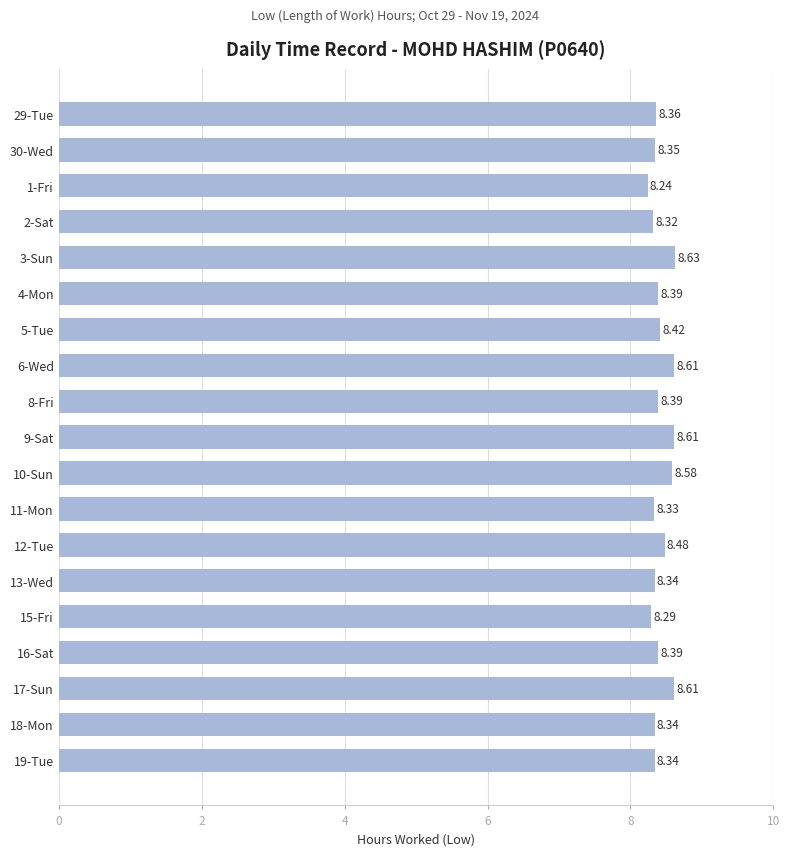

Approximately how many times larger is the value at 16-Sat compared to 6-Wed?

1.0